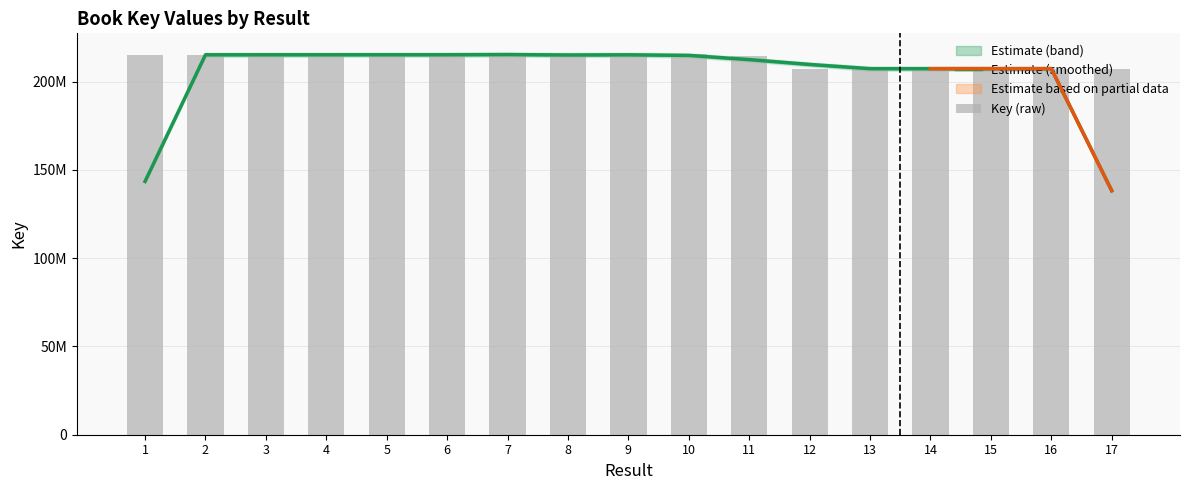

Reading right to left, transcribe all the data shown in this chart.

Estimate (smoothed): 138186914.3	207285659.0	207292580.0	207293808.7	207292410.0	209690447.3	212417037.0	214814376.7	215144805.3	215048606.7	215282368.3	215187679.7	215188199.7	215177842.3	215176697.0	215166126.0	143448036.0
Key (raw): 207269429.0	207291314.0	207296234.0	207290192.0	207295000.0	207292038.0	214484304.0	215474769.0	214484057.0	215475590.0	215186173.0	215185342.0	215191524.0	215187733.0	215154270.0	215188088.0	215156020.0